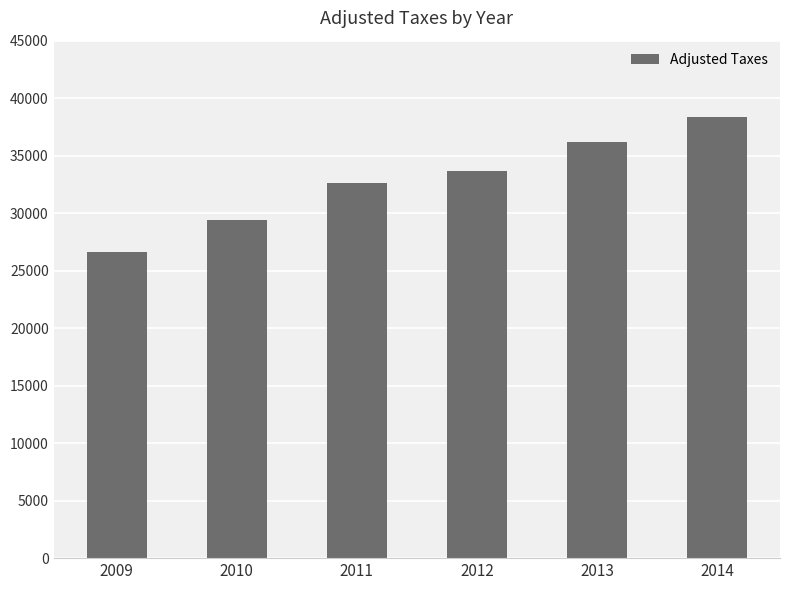

Rank the categories by value from highest to lowest.

2014, 2013, 2012, 2011, 2010, 2009